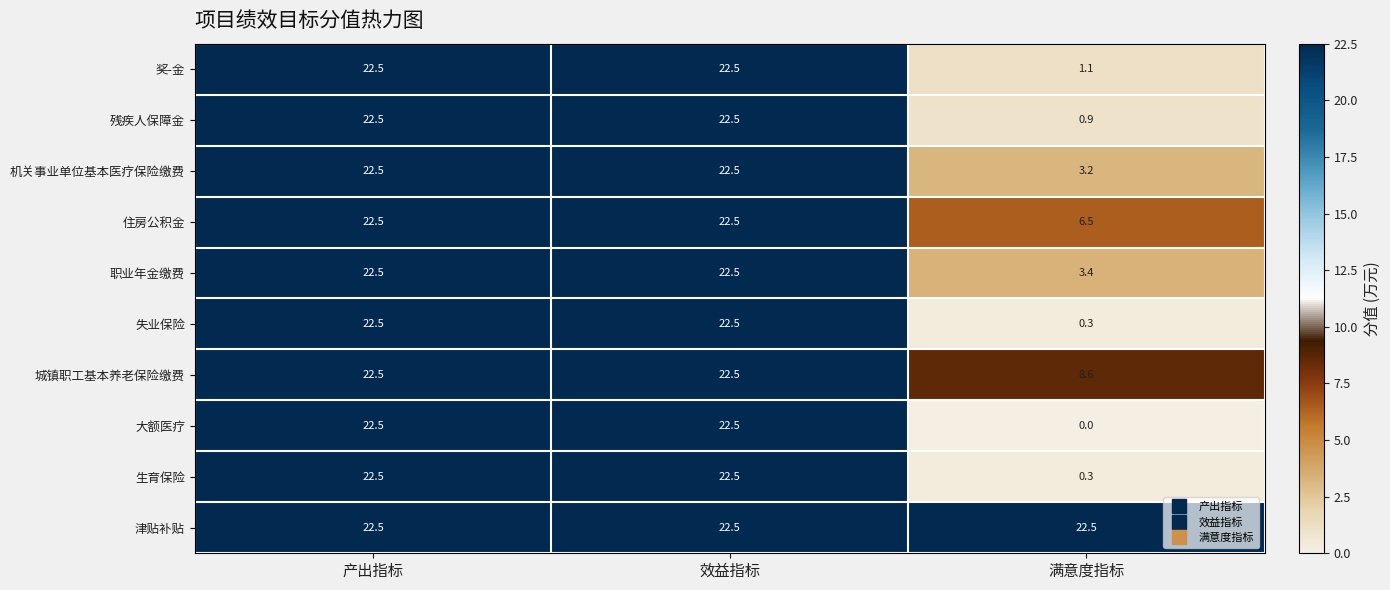

Reading left to right, extract all data points from this chart.

奖-金: 22.5	22.5	1.1
残疾人保障金: 22.5	22.5	0.9
机关事业单位基本医疗保险缴费: 22.5	22.5	3.2
住房公积金: 22.5	22.5	6.5
职业年金缴费: 22.5	22.5	3.4
失业保险: 22.5	22.5	0.3
城镇职工基本养老保险缴费: 22.5	22.5	8.6
大额医疗: 22.5	22.5	0.0
生育保险: 22.5	22.5	0.3
津贴补贴: 22.5	22.5	22.5